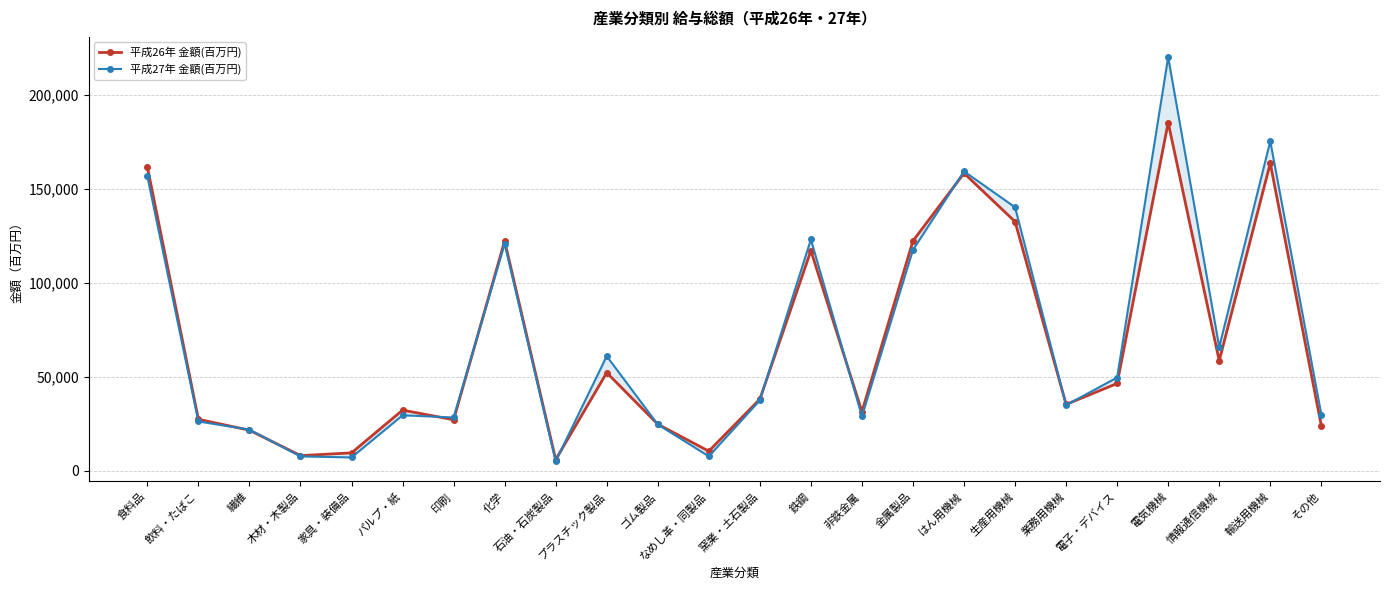

What is the maximum value shown in the chart?

220192